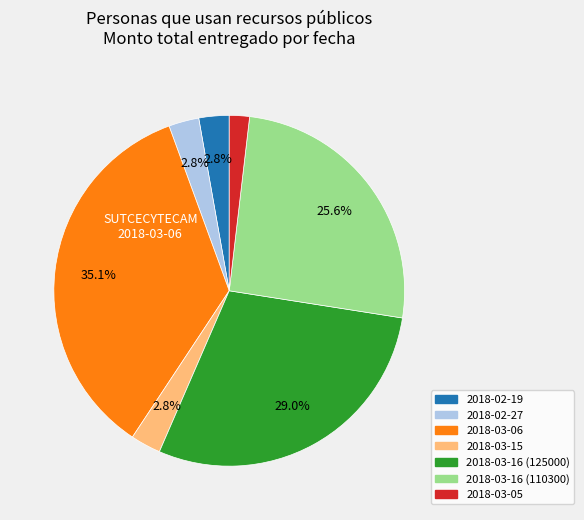

Between 2018-03-06 and 2018-02-19, which is larger?

2018-03-06